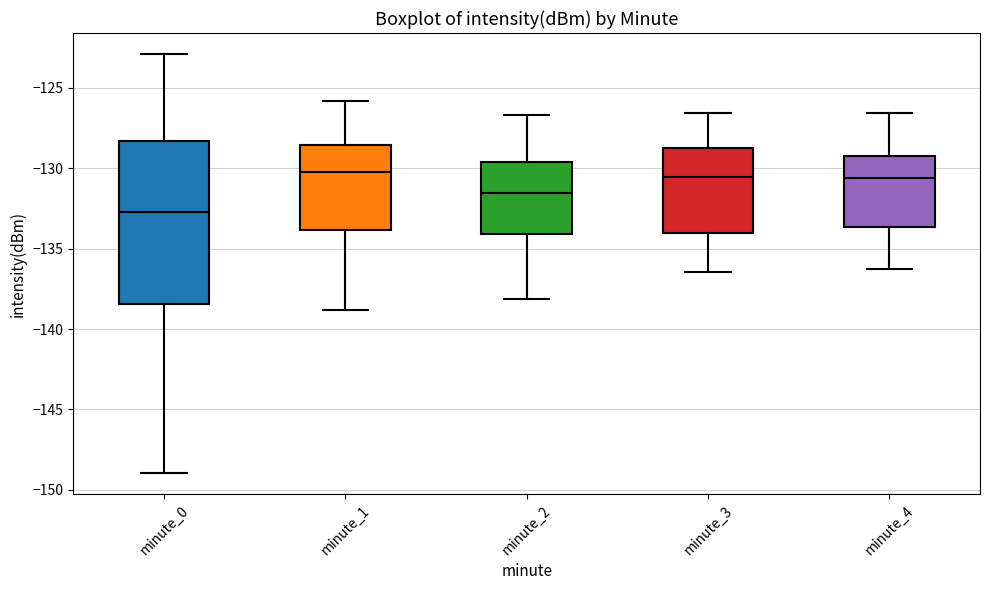

Where is the lower edge of the box for minute_3 on the y-axis? The values are not printed on the chart, so give them approximately, as read against the axis.

-134.0